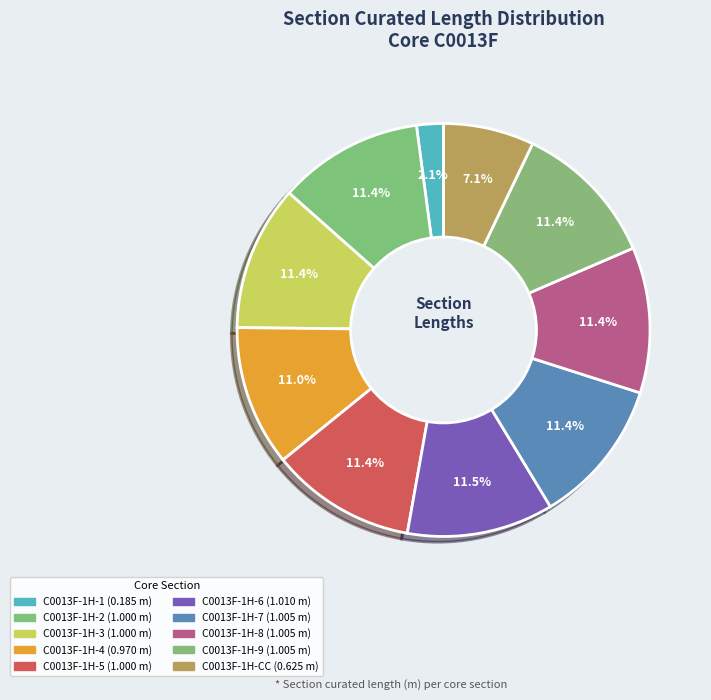

How many segments does this pie chart have?

10